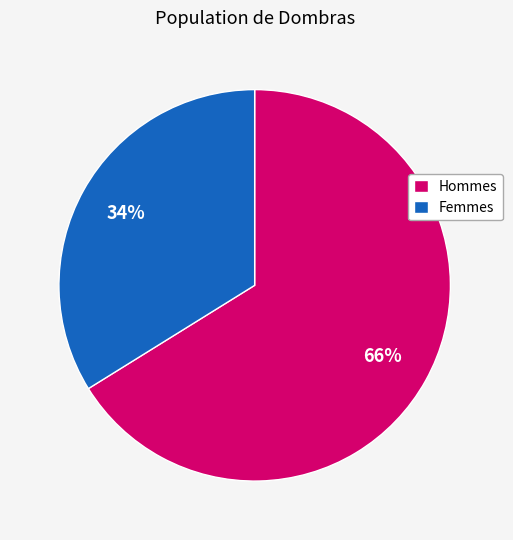

Is the sum of Hommes and Femmes greater than half?

Yes